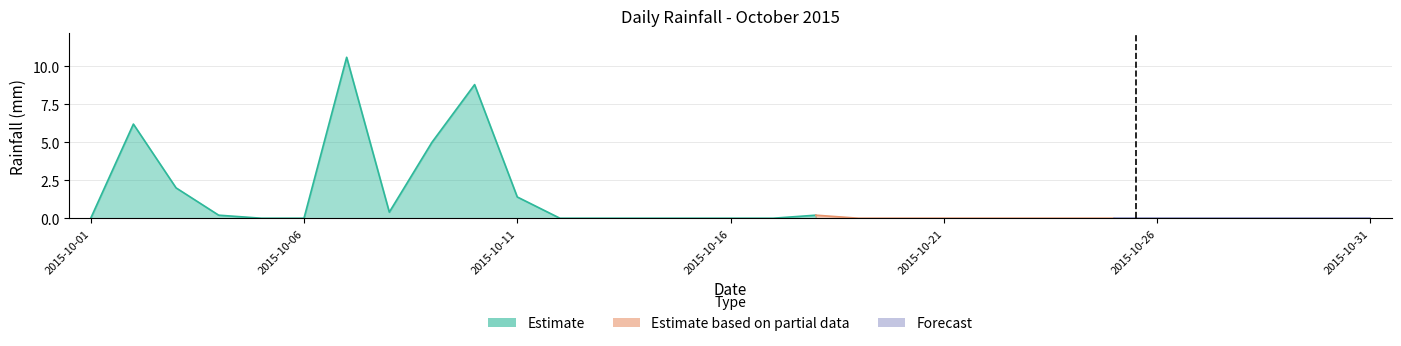

At which category does the data reach its first local valley?

2015-10-08